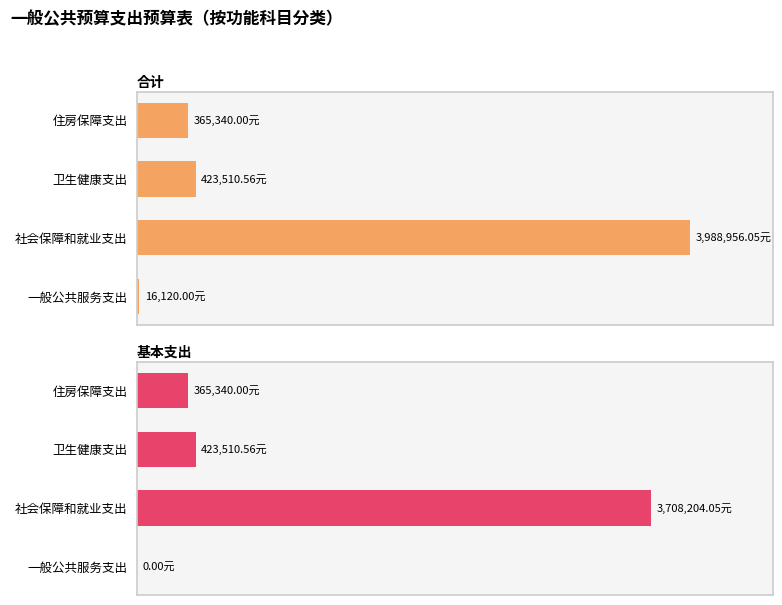

Which series has the widest spread of values?

合计